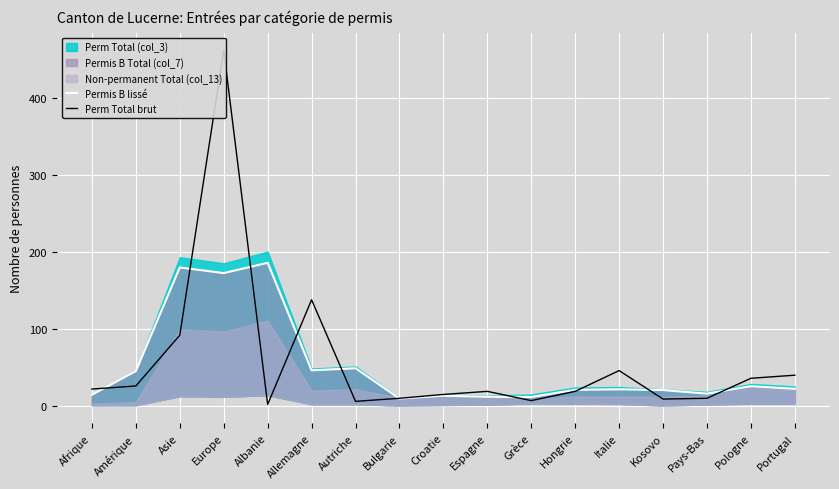

Does the chart display data point markers on the line(s)?

No